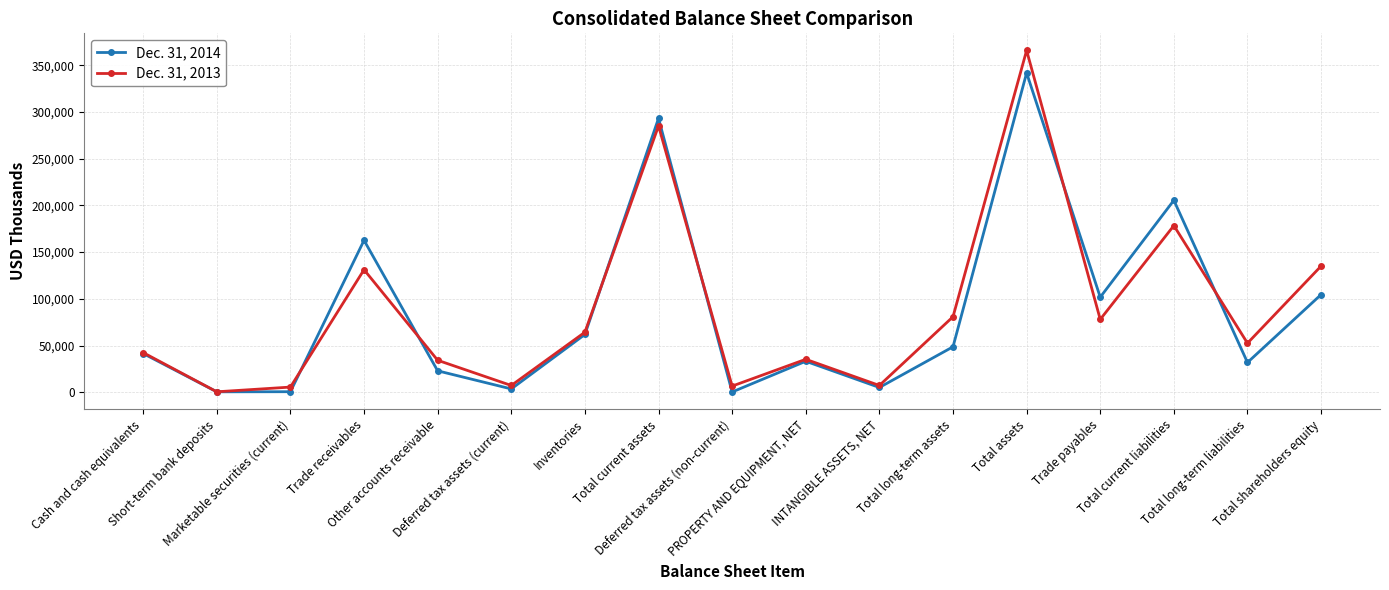

At which category does Dec. 31, 2014 reach its first local peak?

Trade receivables